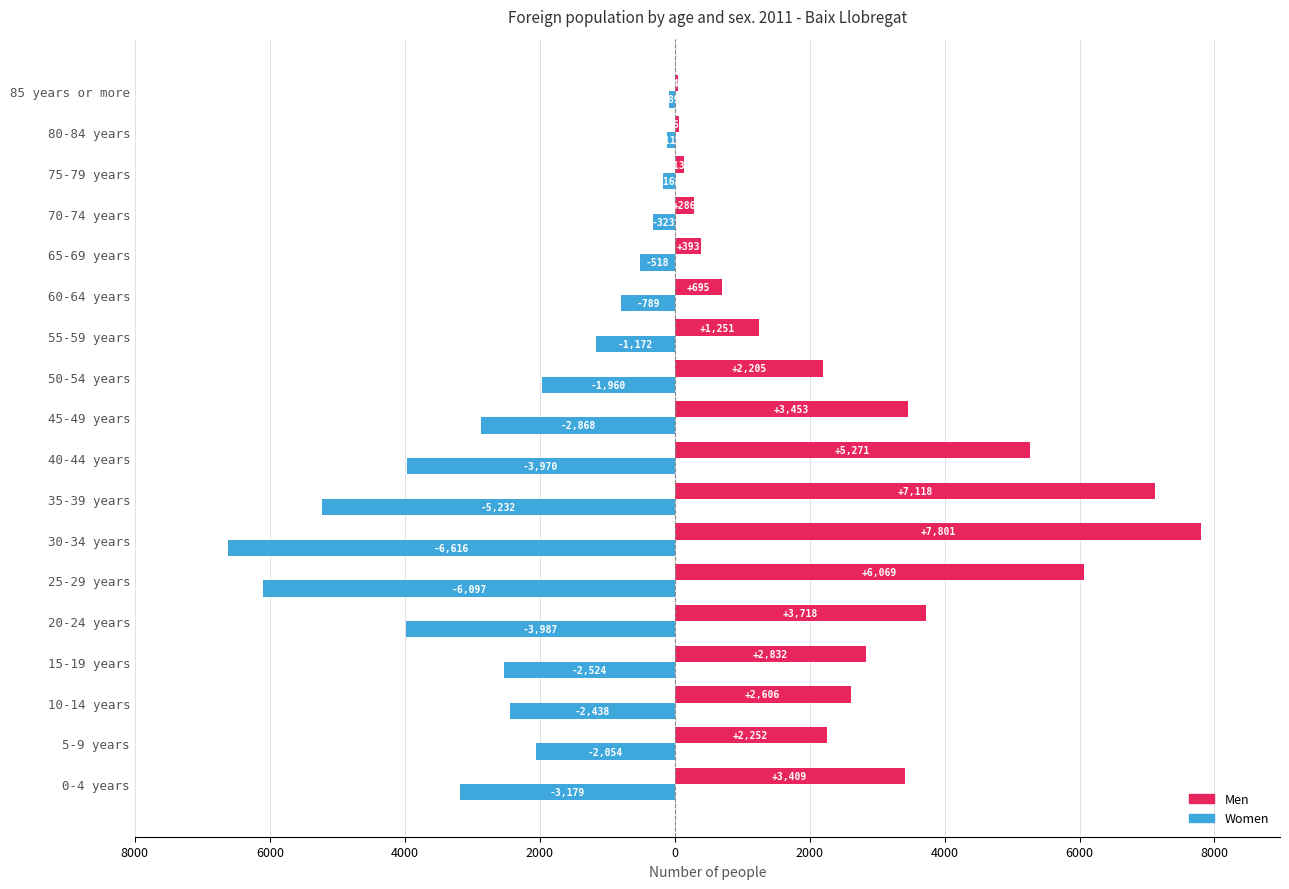

What are all the series names shown in the legend?

Men, Women